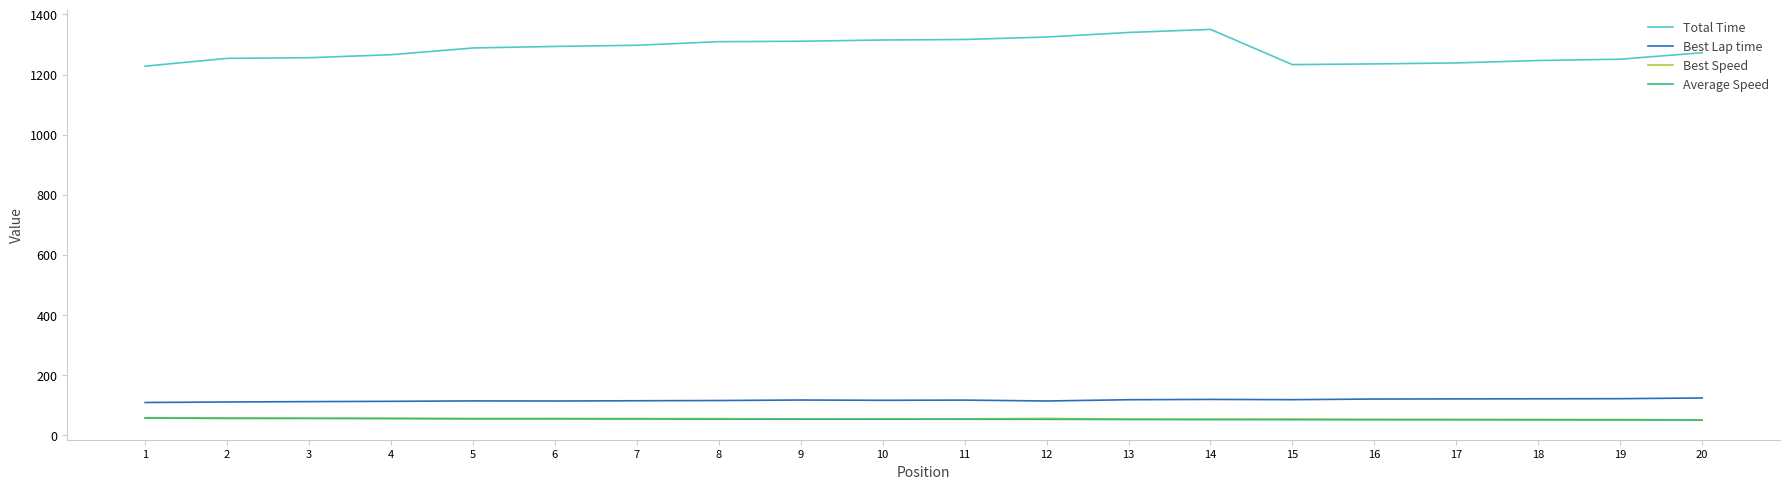

What is the minimum value for Total Time?

1228.1